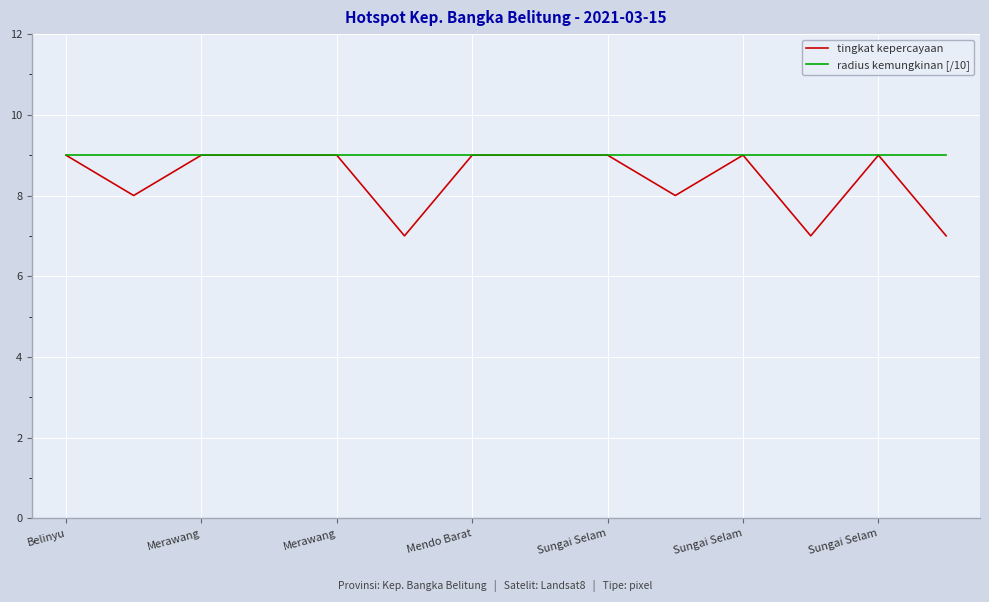

Which series has the widest spread of values?

tingkat kepercayaan